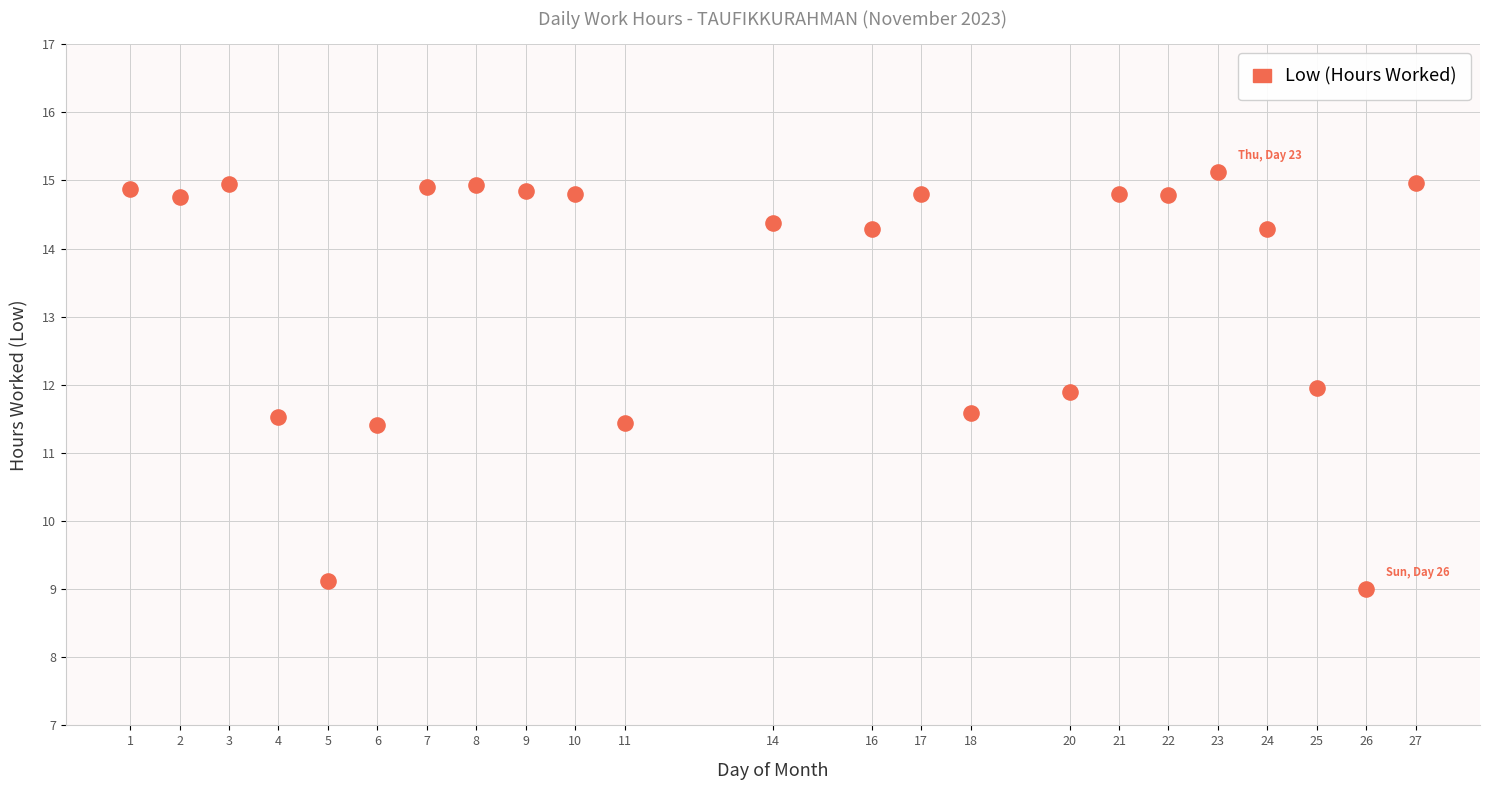

What is the range of Y values (max minus min)?

6.1